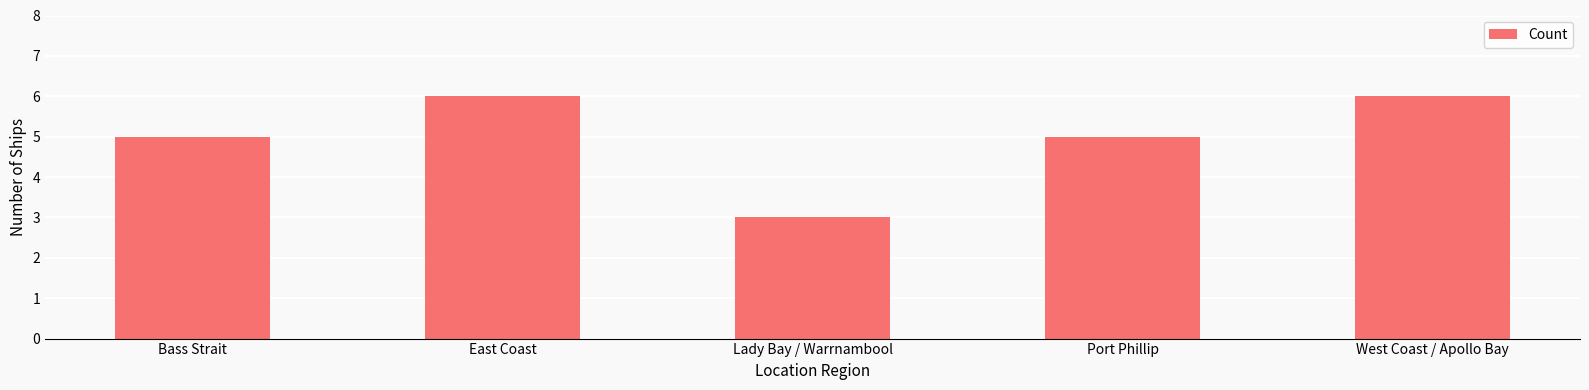

What is the ratio of the value at Port Phillip to the value at West Coast / Apollo Bay?

0.8